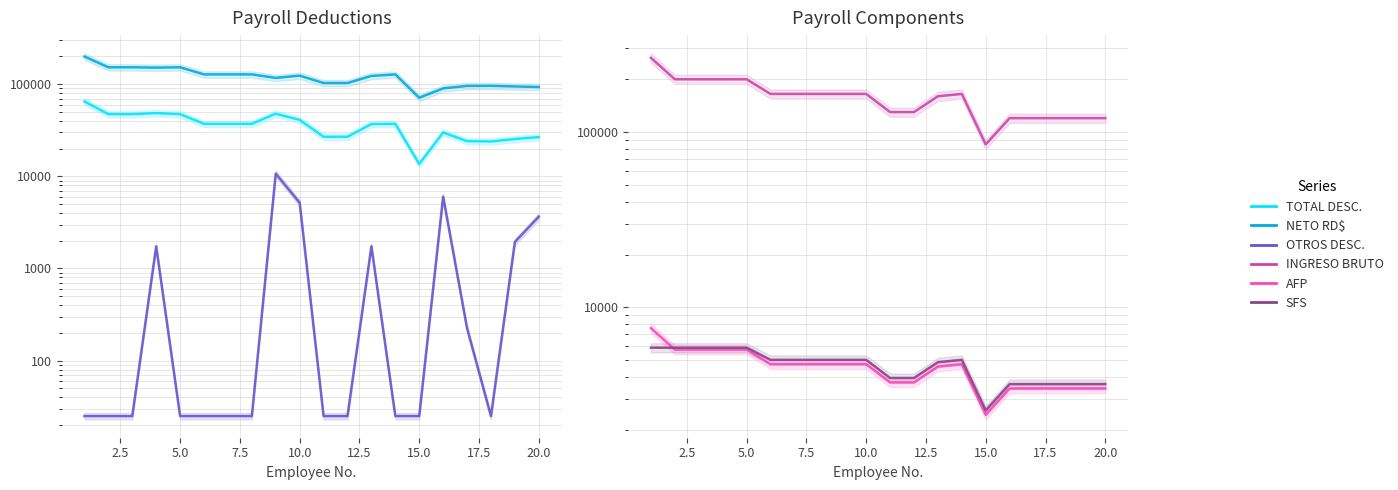

The OTROS DESC. series shows 1232.9 at 10.0. True or false?

False